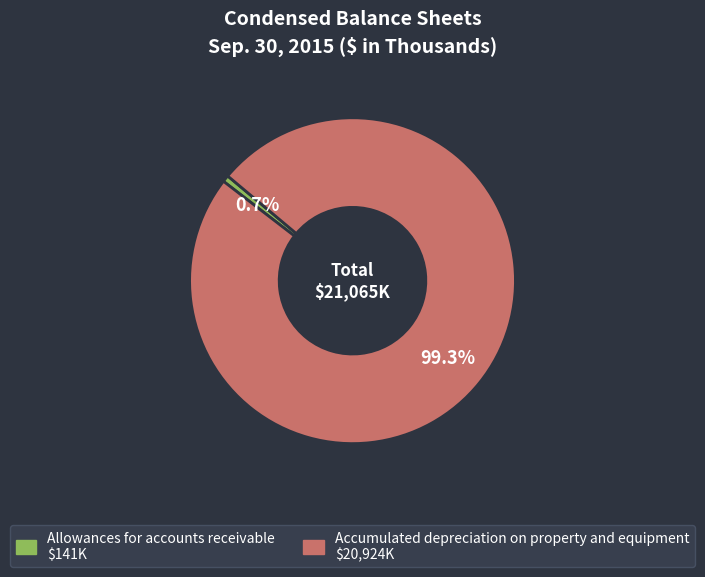

How many slices are in this pie chart?

2